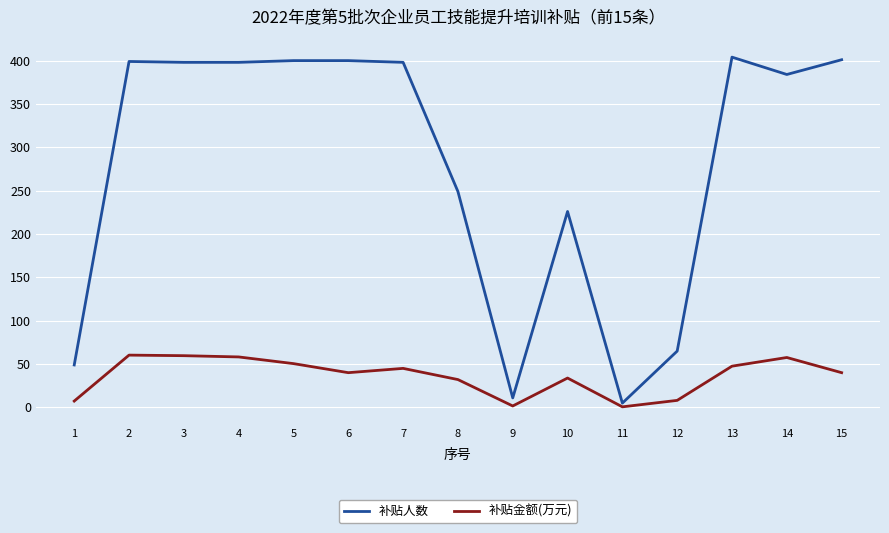

True or false: 补贴人数 has a value of 681.0 at 5.

False